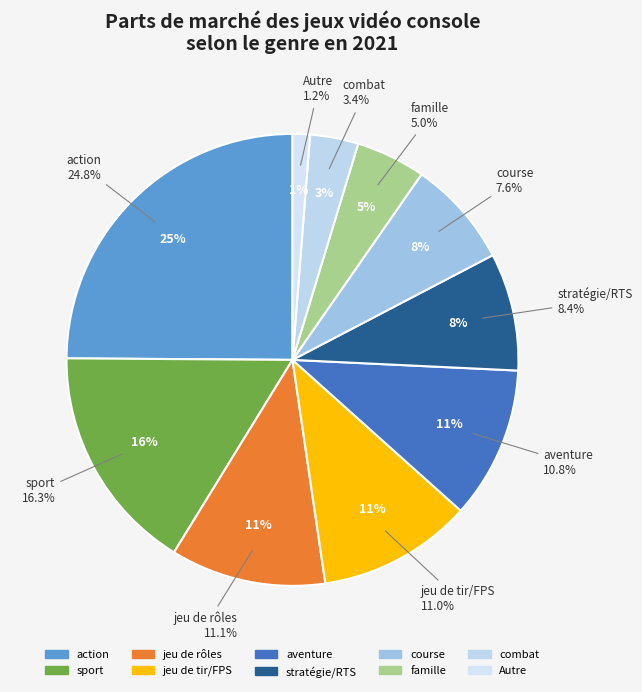

To the nearest percent, what is the difference between the largest and smallest slice percentages?

24%